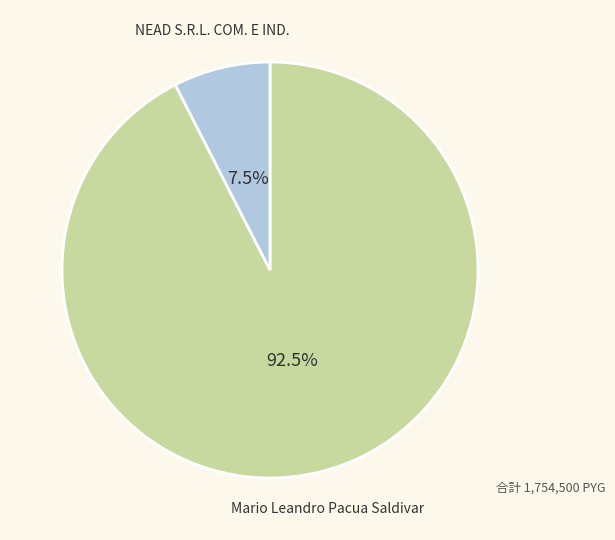

Does any single category account for the majority?

Yes